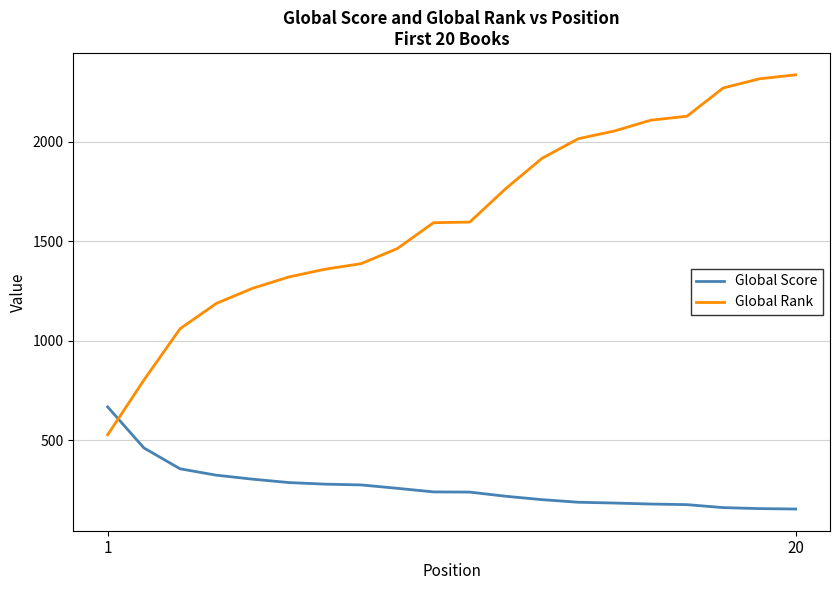

Which series has the largest range (max minus min)?

Global Rank